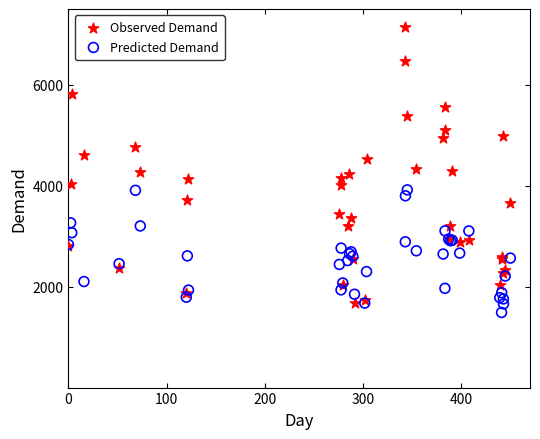

Which series has the widest spread of Y values?

Observed Demand